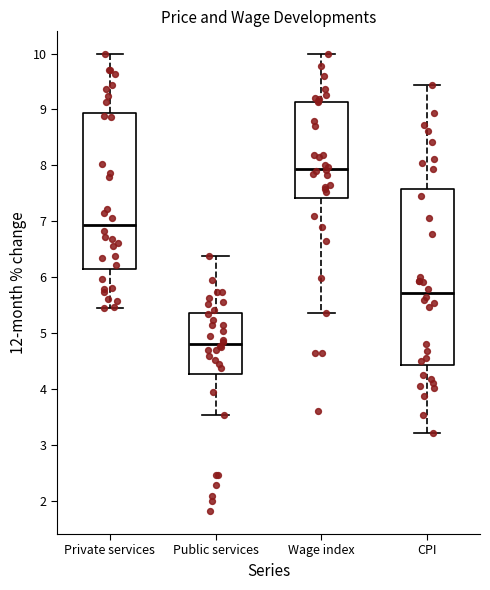

Reading left to right, read every box against the y-axis: the position of its median line, the range the box covers, and the ends of its whiskers. The values are not printed on the chart, so give them approximately, as read against the axis.

Private services: median 6.9, box 6.1 to 8.9, whiskers 5.4 to 10.0
Public services: median 4.8, box 4.3 to 5.4, whiskers 3.5 to 6.4
Wage index: median 7.9, box 7.4 to 9.1, whiskers 5.4 to 10.0
CPI: median 5.7, box 4.4 to 7.6, whiskers 3.2 to 9.4